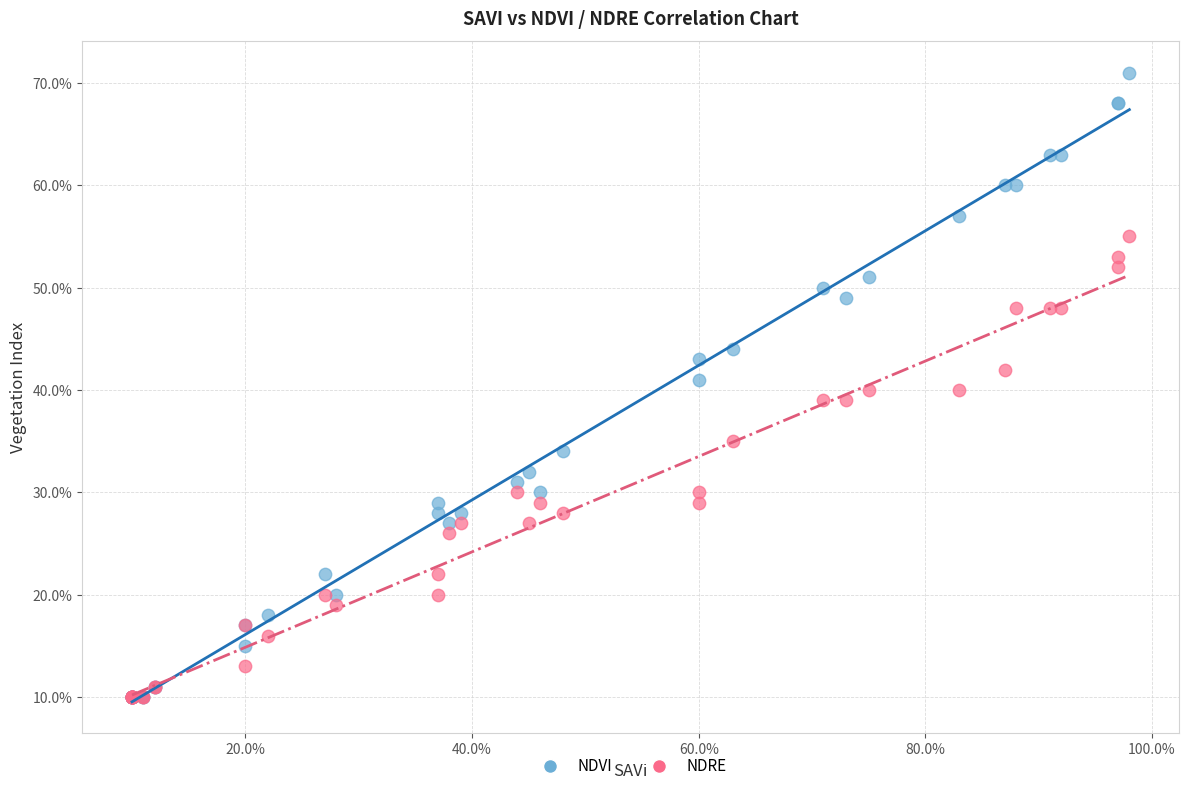

Which series contains the highest Y value?

NDVI